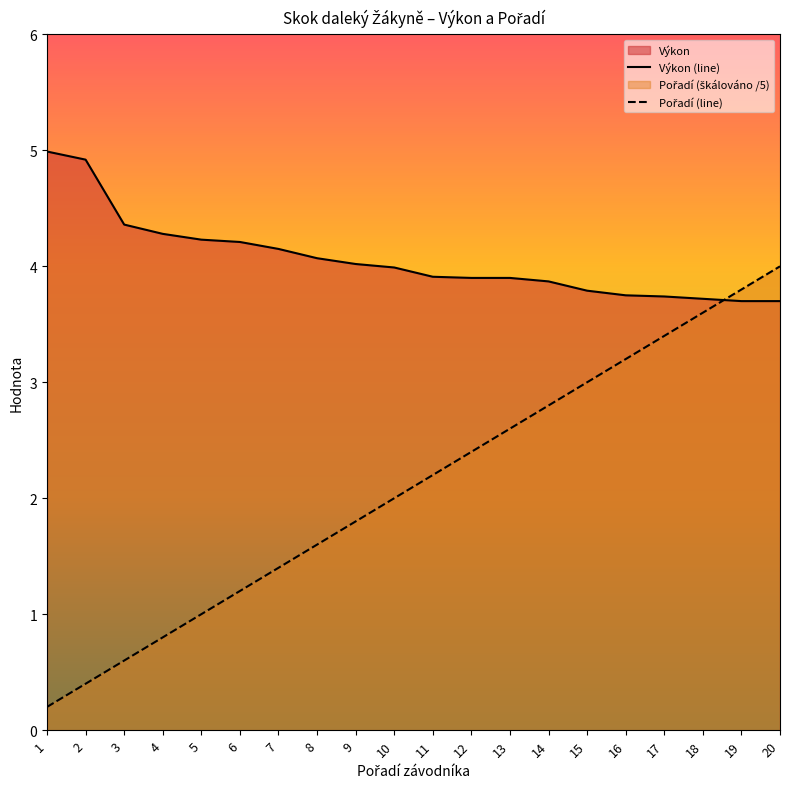

What is the smallest value displayed?

0.2